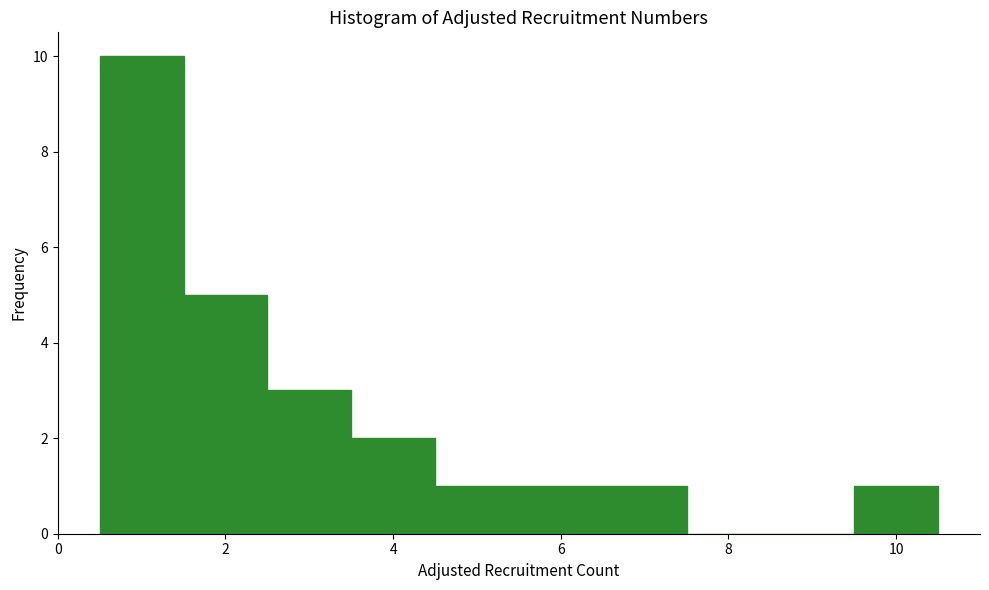

Which range on the x-axis has the tallest bar?

0.5 to 1.5